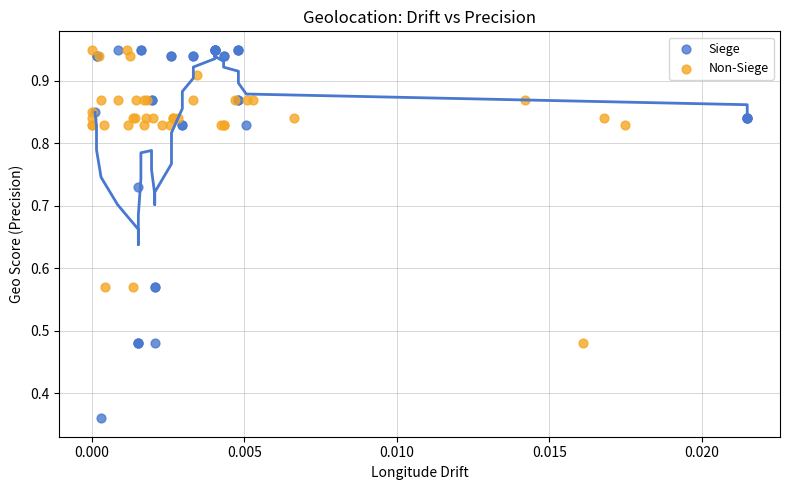

Which series has the largest Y range (max minus min)?

Siege